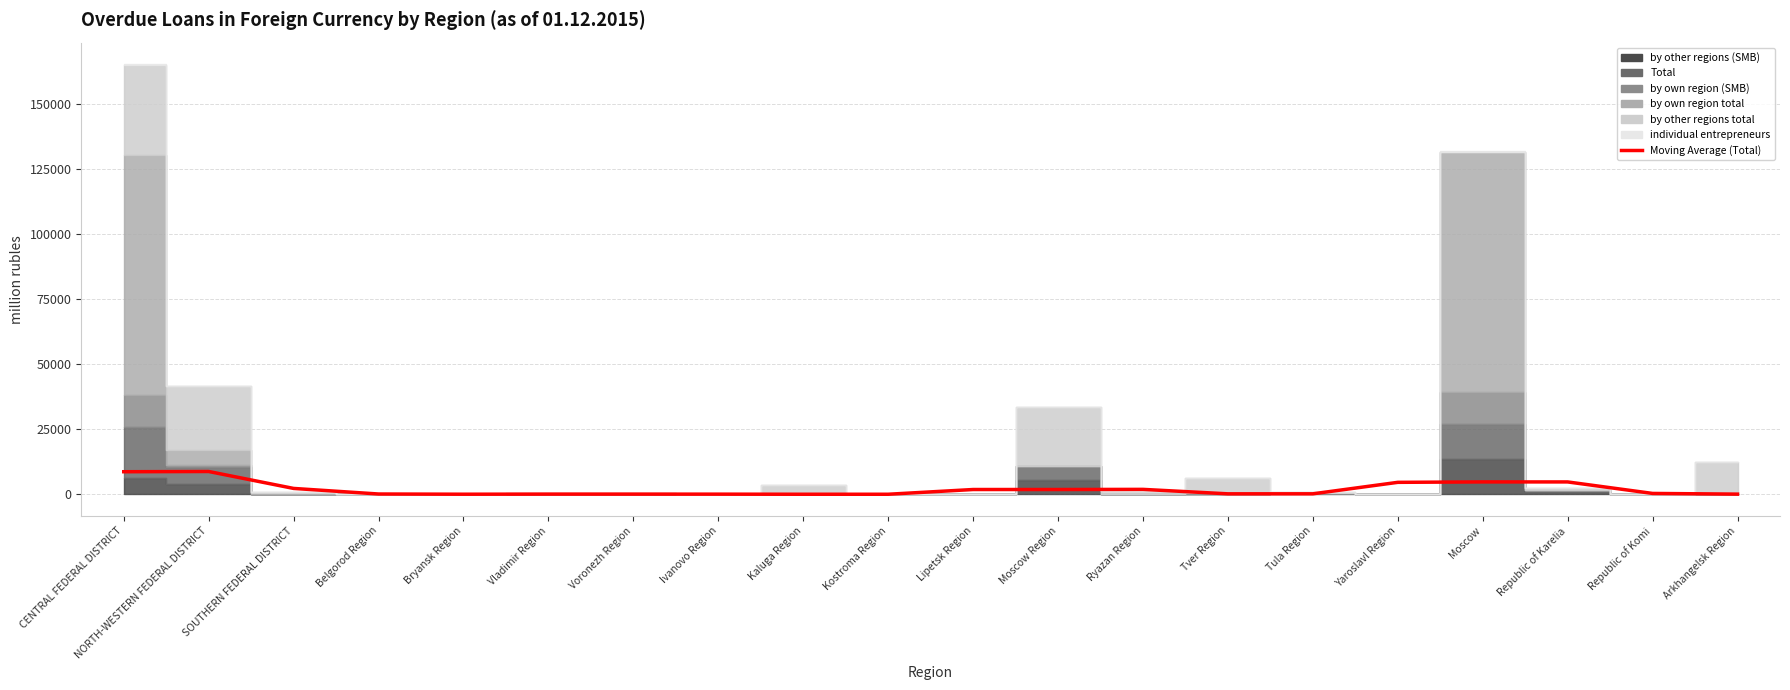

Rank the categories by value from highest to lowest.

NORTH-WESTERN FEDERAL DISTRICT, CENTRAL FEDERAL DISTRICT, Moscow, Republic of Karelia, Yaroslavl Region, SOUTHERN FEDERAL DISTRICT, Ryazan Region, Lipetsk Region, Moscow Region, Republic of Komi, Tula Region, Tver Region, Belgorod Region, Vladimir Region, Voronezh Region, Arkhangelsk Region, Ivanovo Region, Bryansk Region, Kostroma Region, Kaluga Region